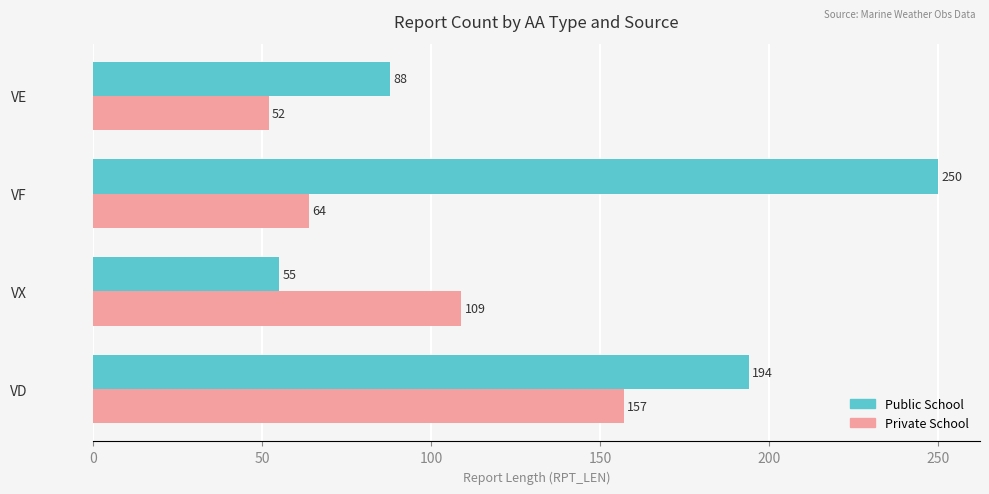

Which series has the largest total across all categories?

Public School